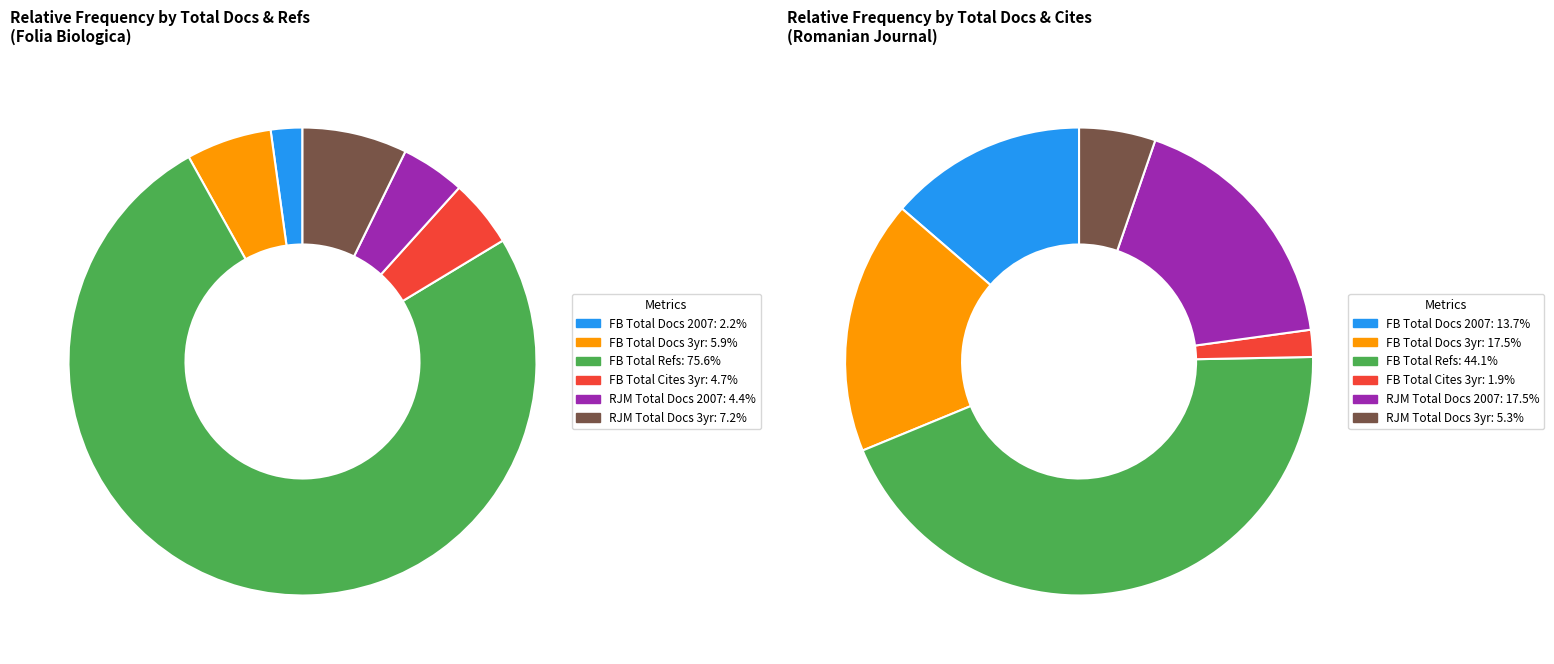

Which slice is the smallest?

Folia Biologica (Total Docs. 2007)